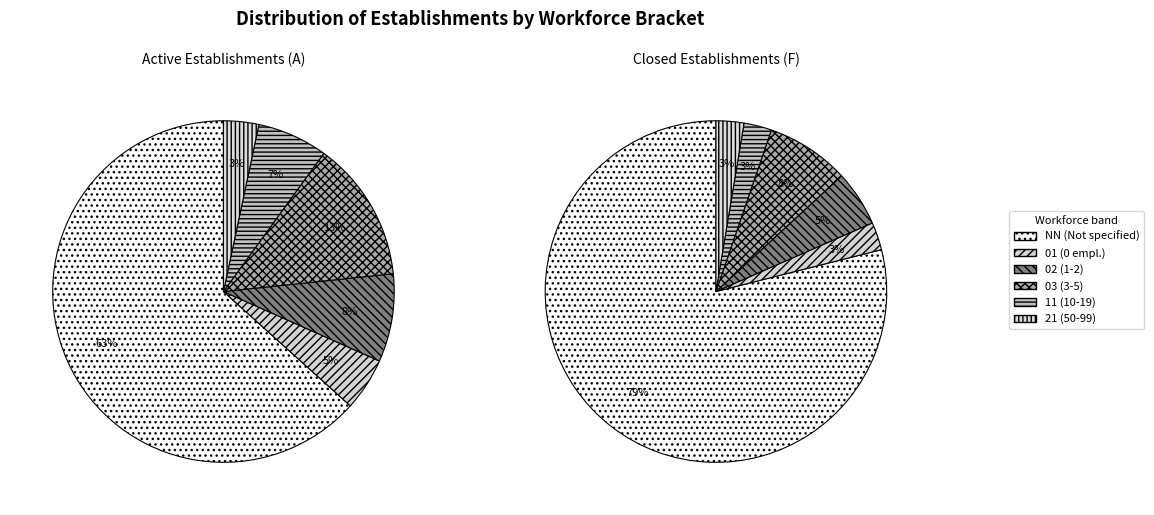

Which slice is the largest?

NN